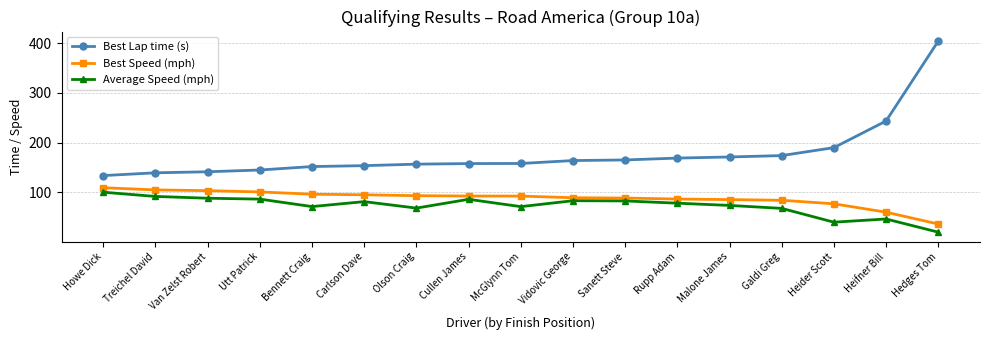

What is the average value of the Best Speed (mph) series?

87.7